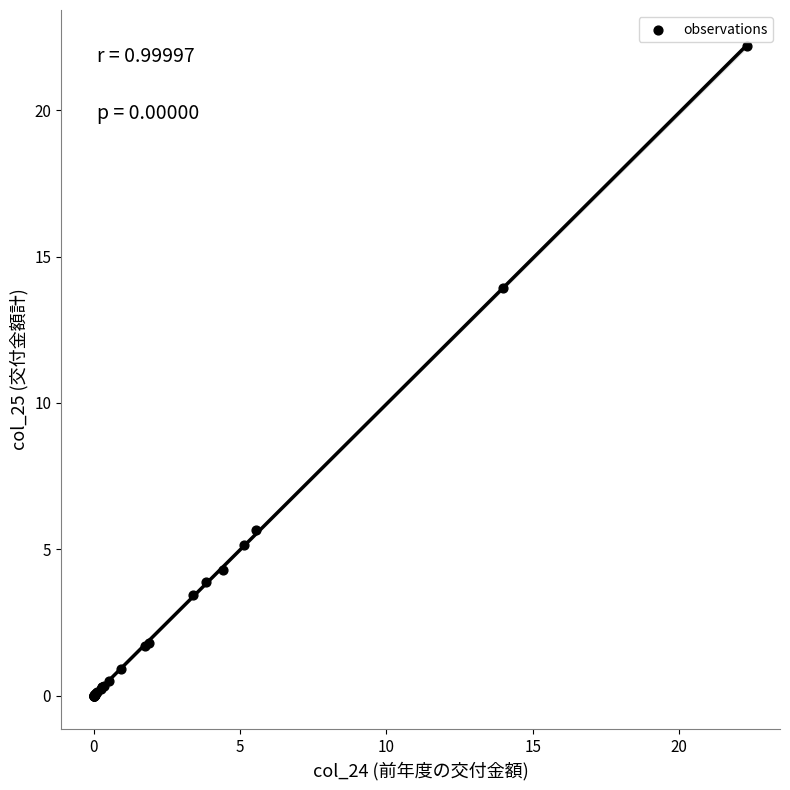

What Y value in the scatter plot is closest to 11?

13.9